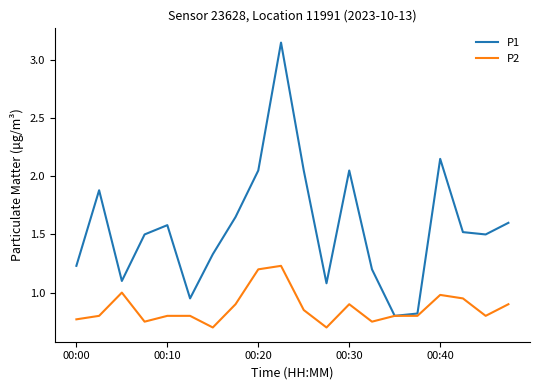

At how many categories does at least one series exceed 2?

5